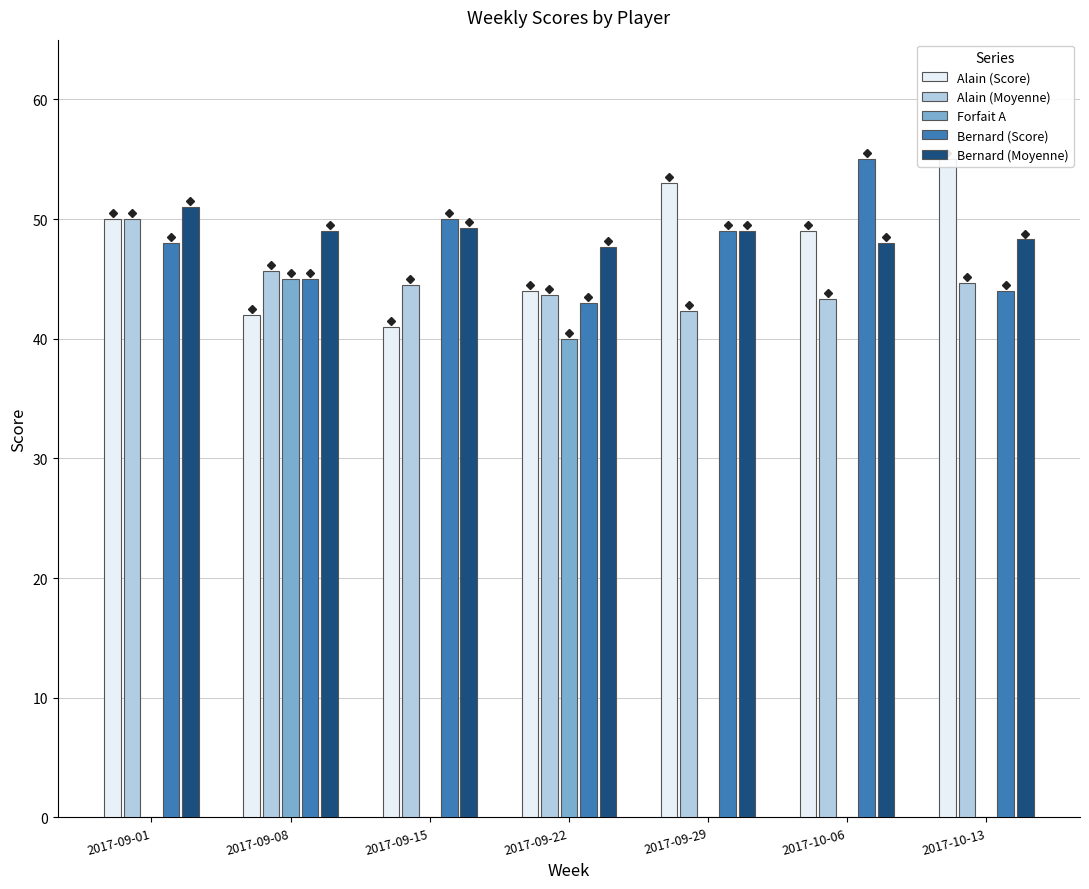

What is the difference between the second highest and minimum values in the Forfait A series?

40.0